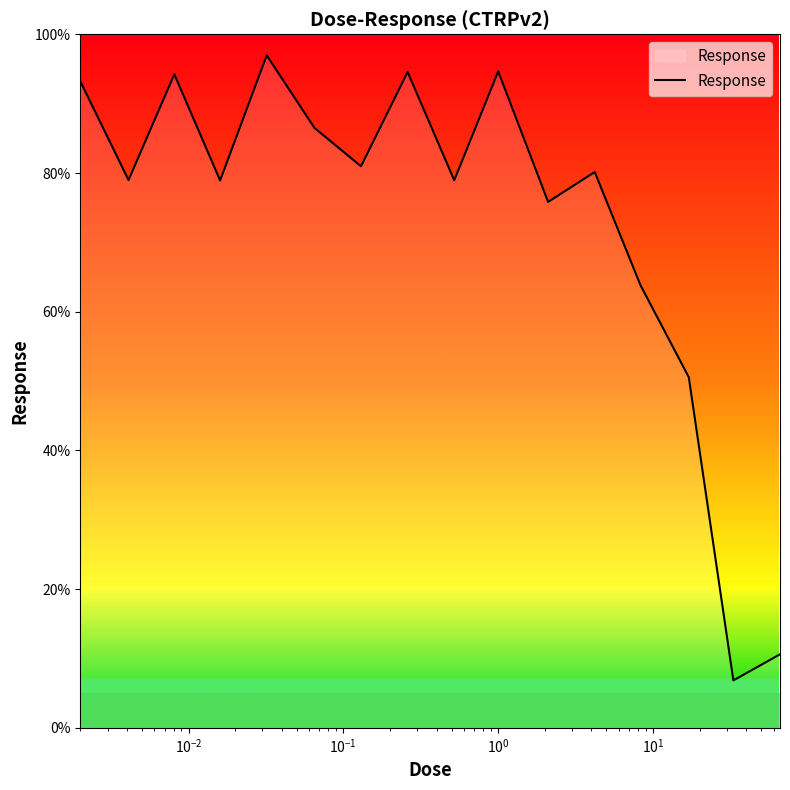

What is the minimum value shown in the chart?

6.8